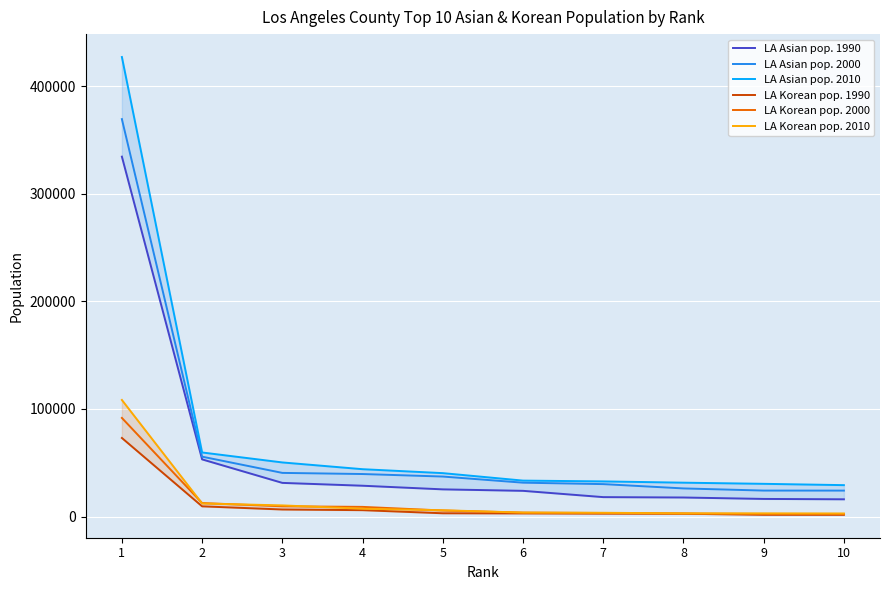

Rank the series by their maximum value, from lowest to highest.

LA Korean pop. 1990, LA Korean pop. 2000, LA Korean pop. 2010, LA Asian pop. 1990, LA Asian pop. 2000, LA Asian pop. 2010